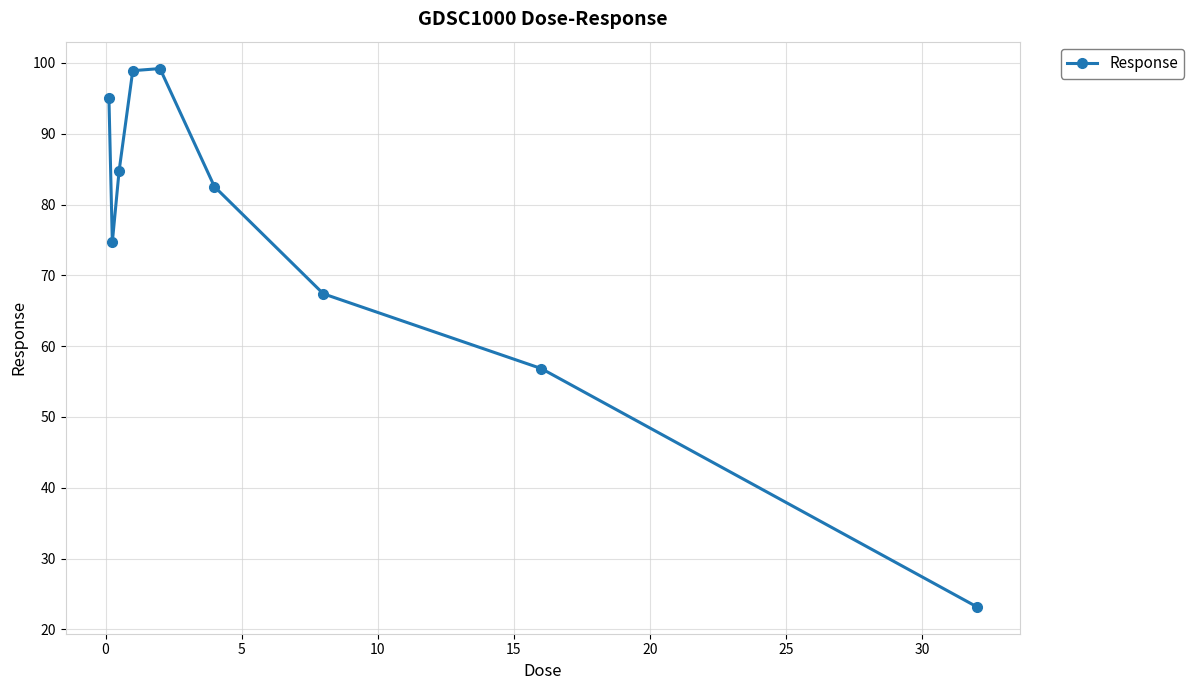

How many lines are shown in the chart?

1